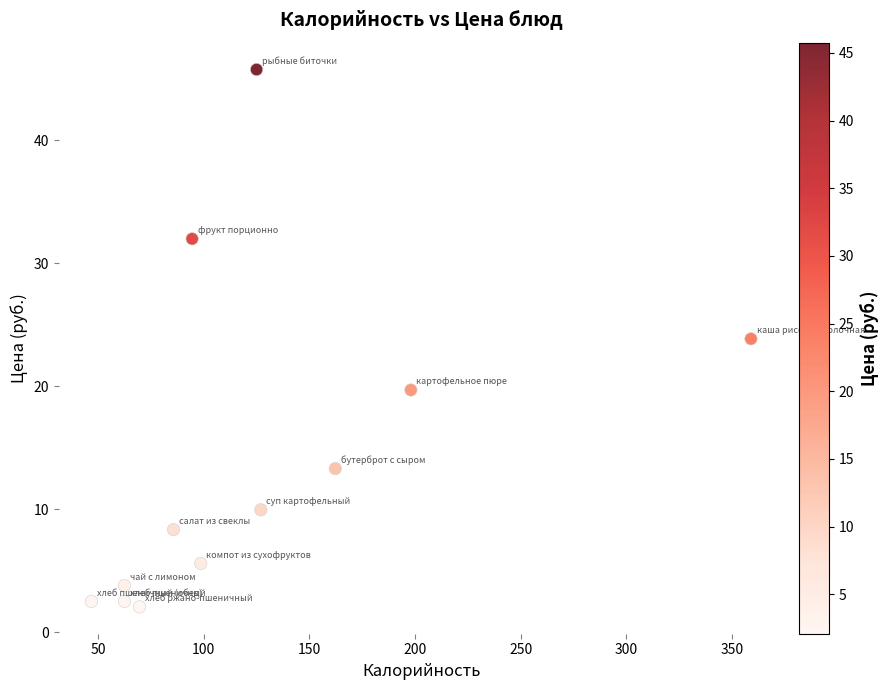

What is the average Y value?

14.1